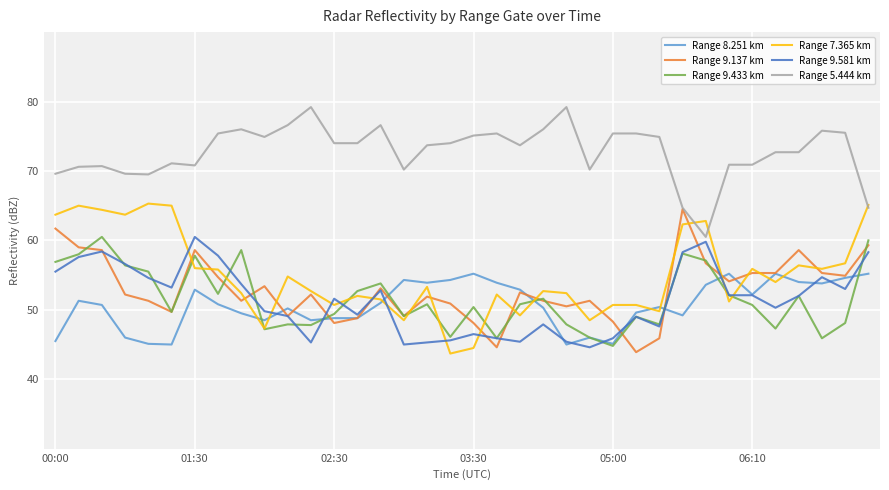

What is the sum of all Range 8.251 km values?

1826.5